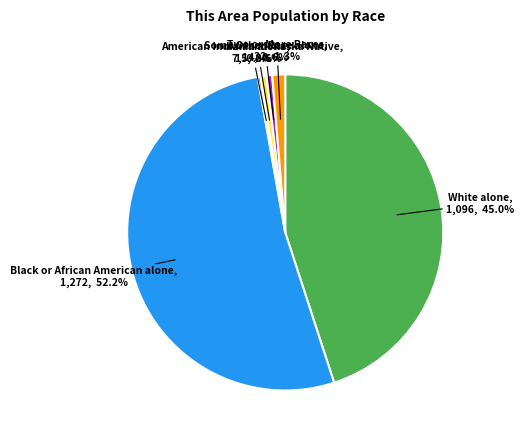

Is there a majority slice in this chart?

Yes